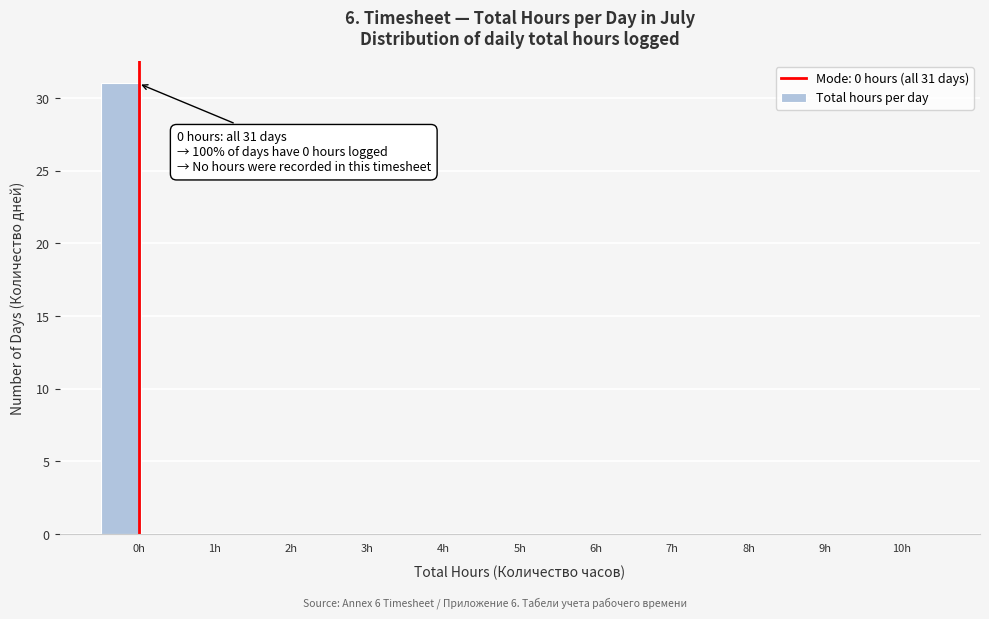

Over which range of the x-axis is the bar tallest?

-0.50 to 0.05